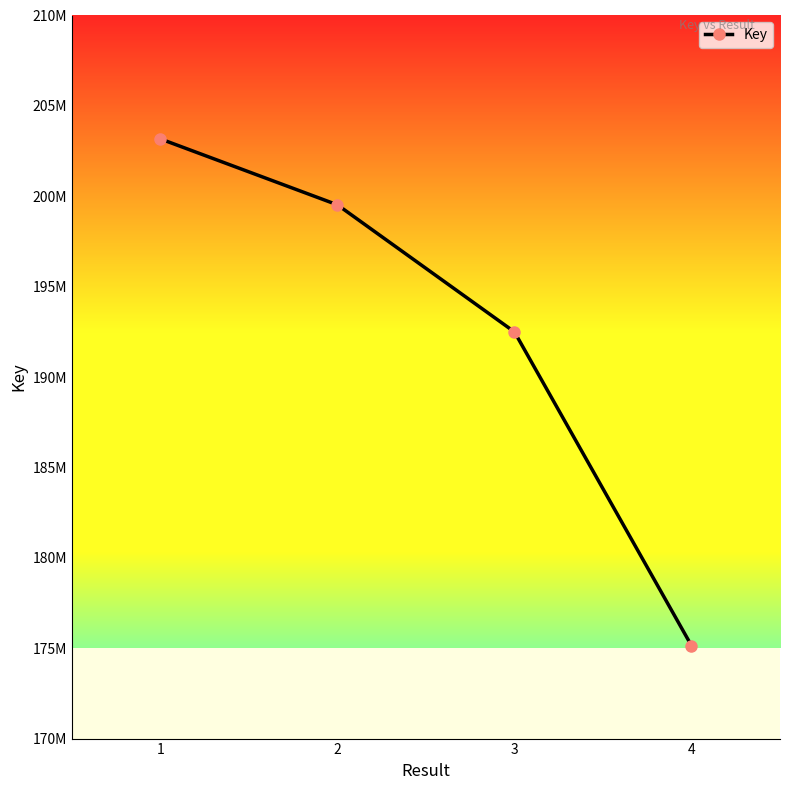

Approximately how many times larger is the value at 3 compared to 4?

1.1